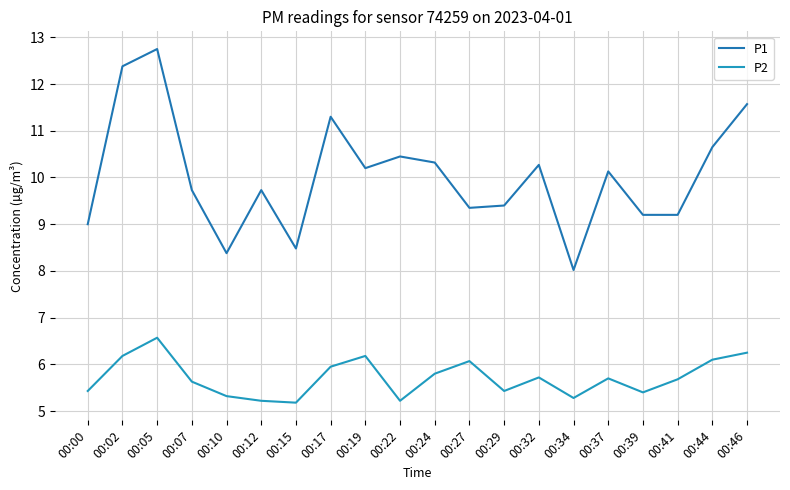

What is the difference between the highest and lowest values at 00:22?

5.2